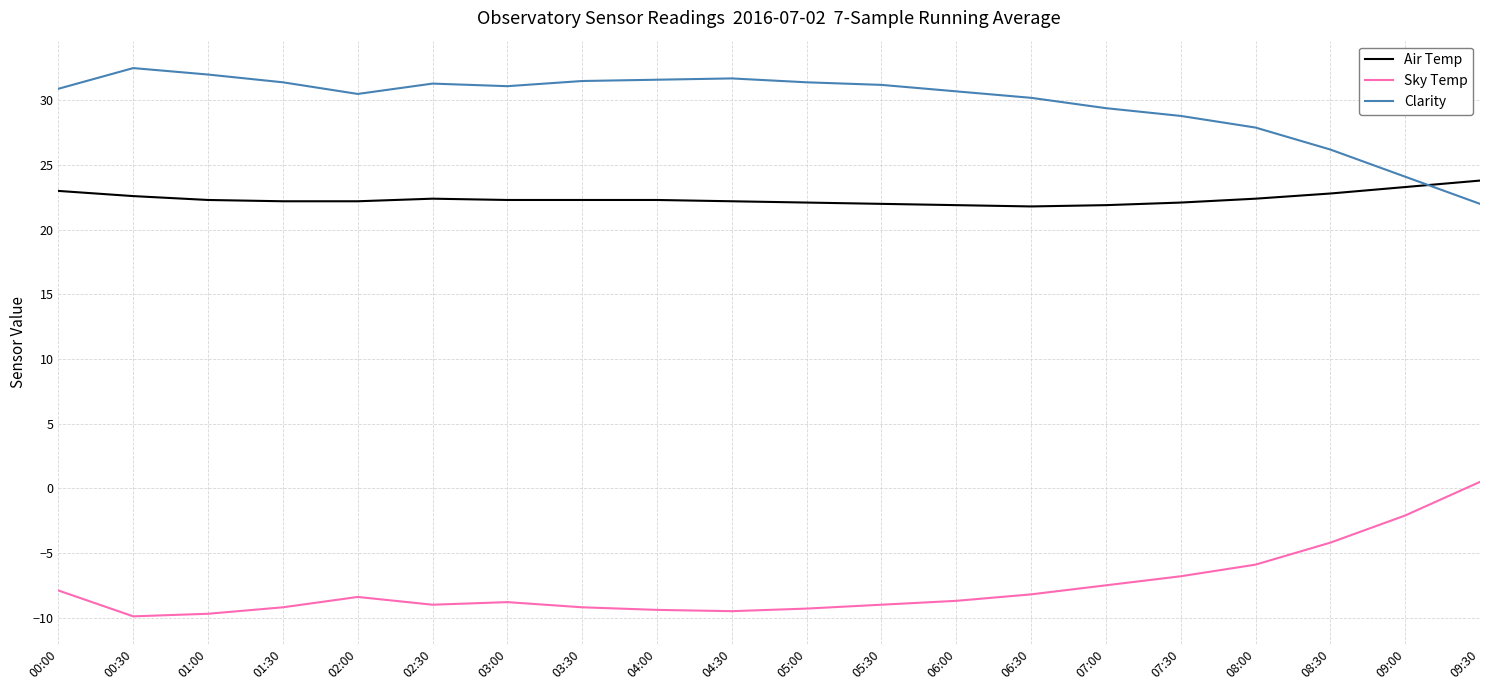

How many intersections are there between Air Temp and Clarity?

1